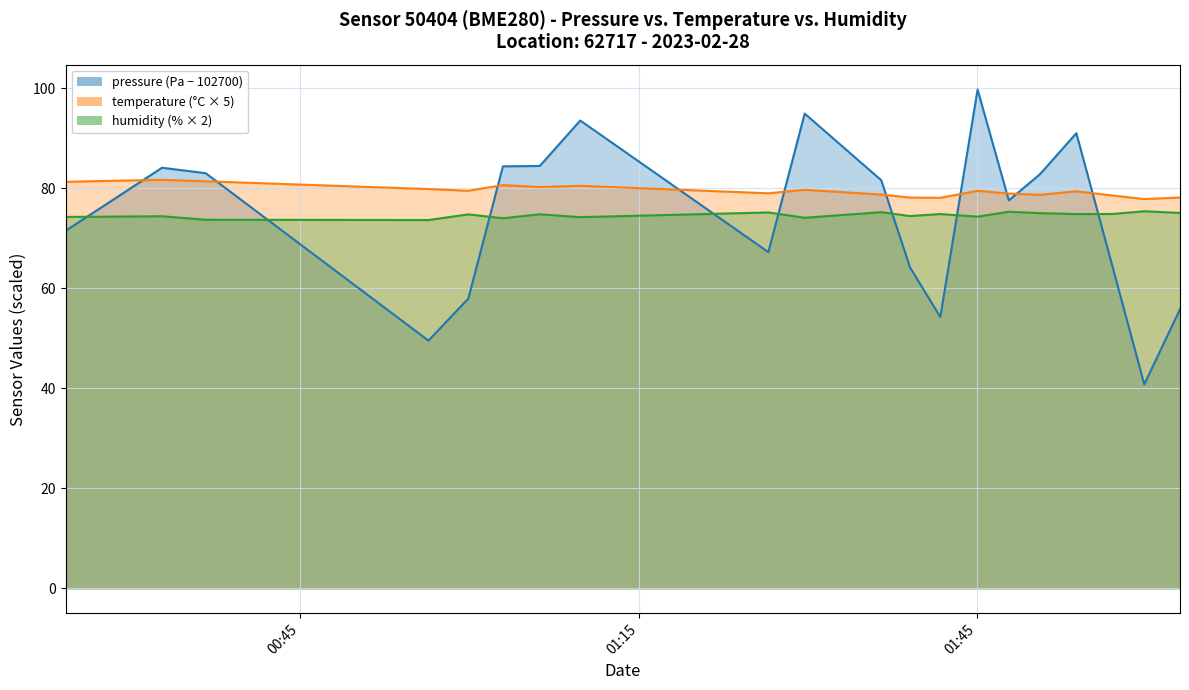

What is the greatest value displayed?

99.7